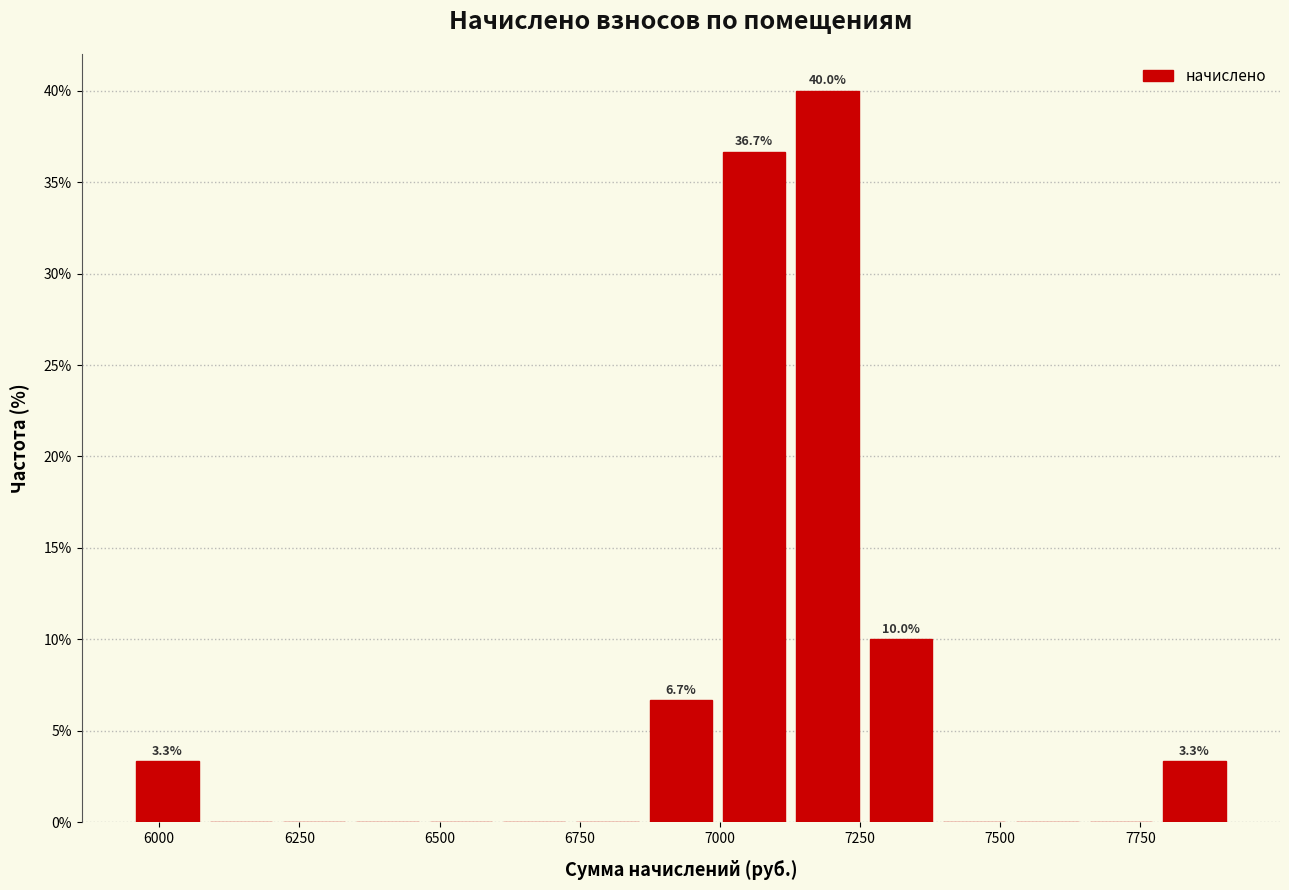

Around what value on the x-axis is the tallest bar? Give the approximate position of its centre, as read against the axis.

7200